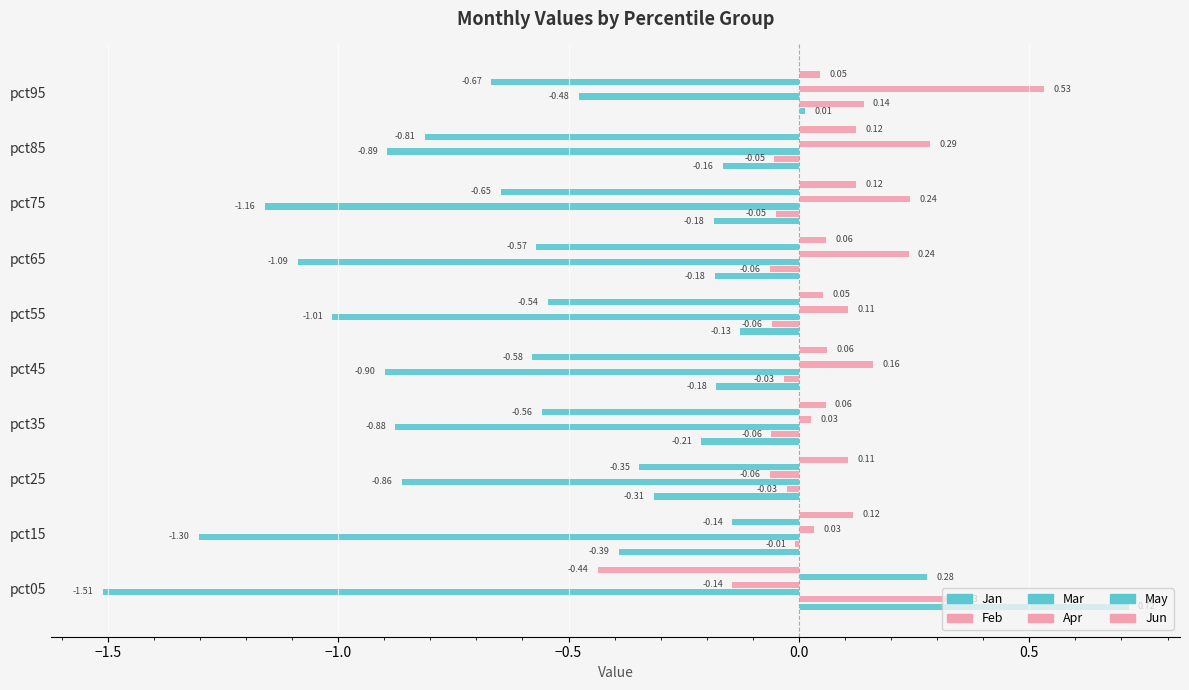

How many values in Feb are above zero?

2